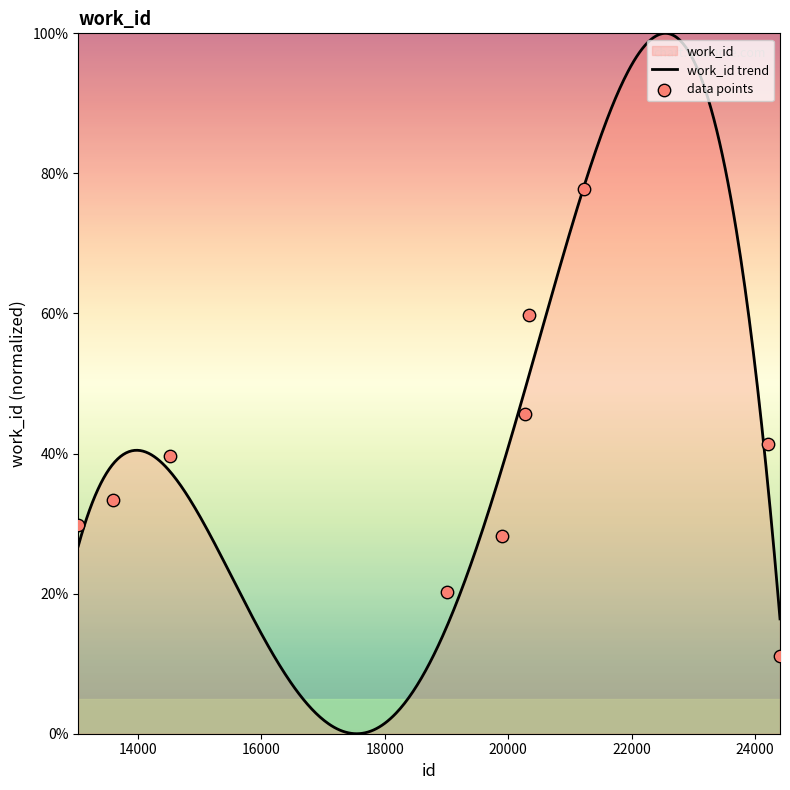

Between 20331 and 20280, which is larger?

20331